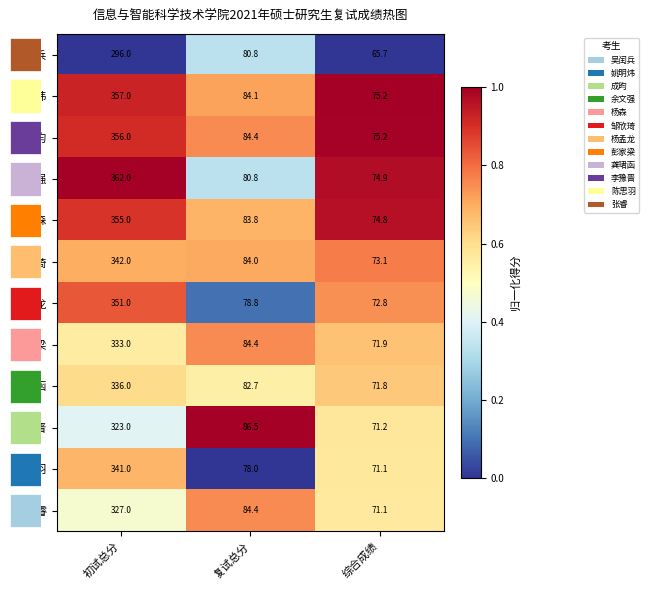

The 张睿 series shows 144.2 at 复试总分. True or false?

False